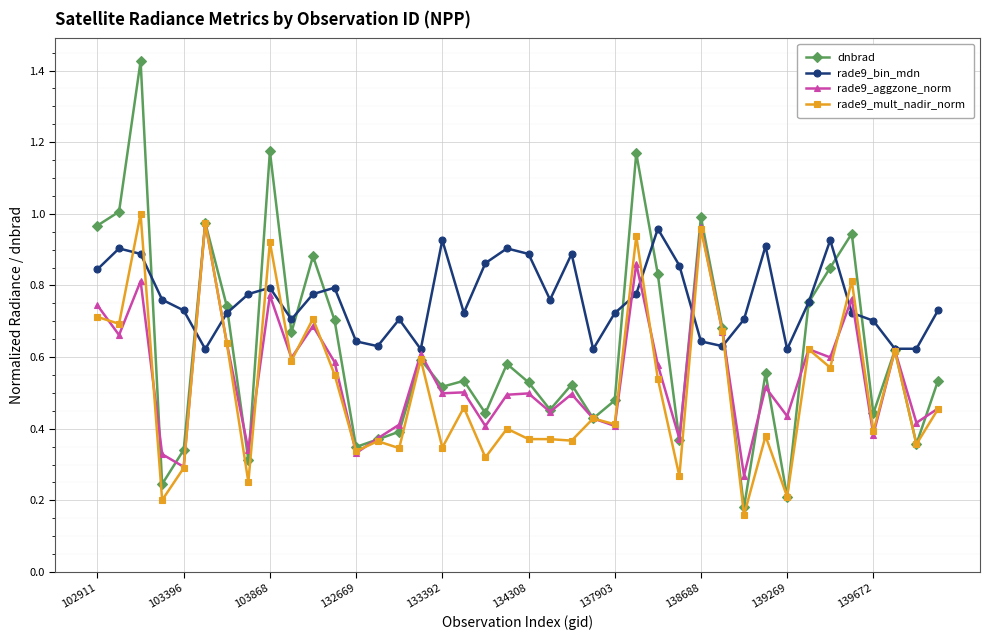

True or false: rade9_aggzone_norm has more than 0 interior local peaks.

True